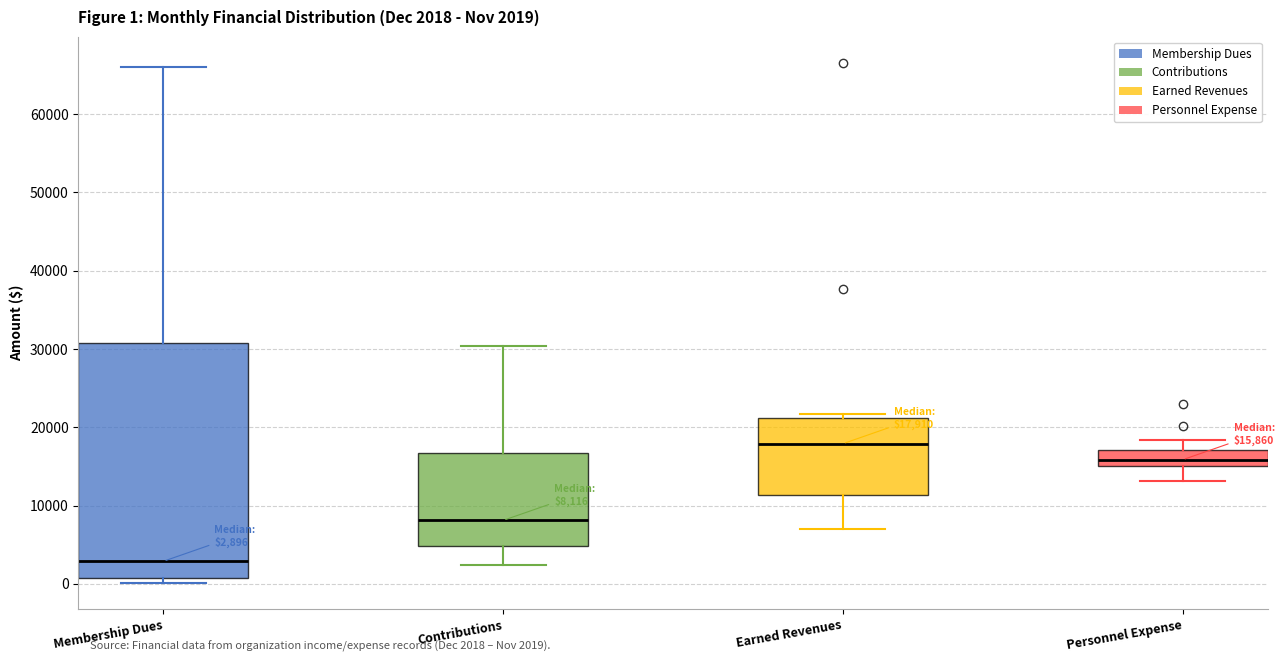

Comparing the boxes themselves (not the whiskers), which one is the tallest?

Membership Dues